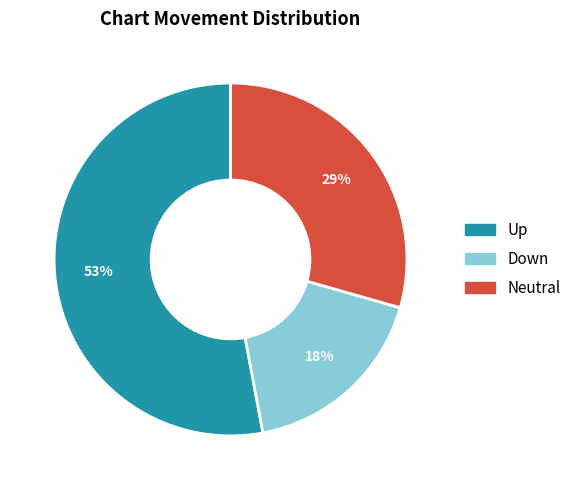

To the nearest percent, what is the average slice percentage?

33%